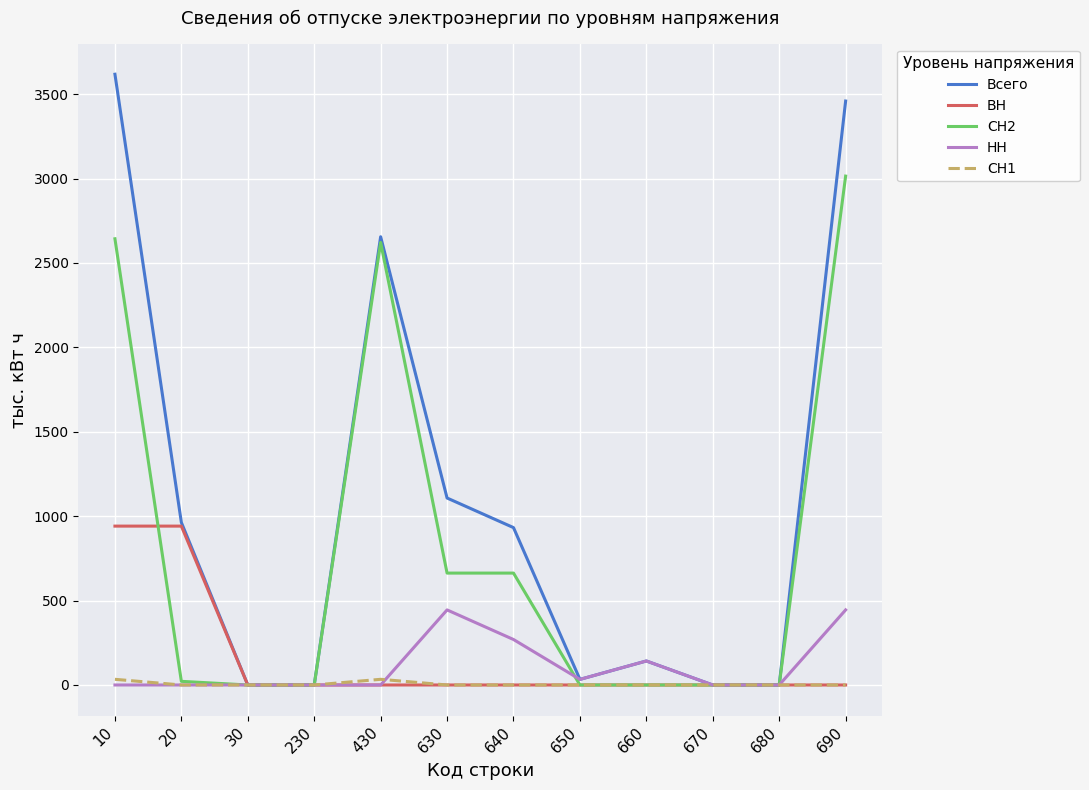

Which label corresponds to the largest value in the chart?

10